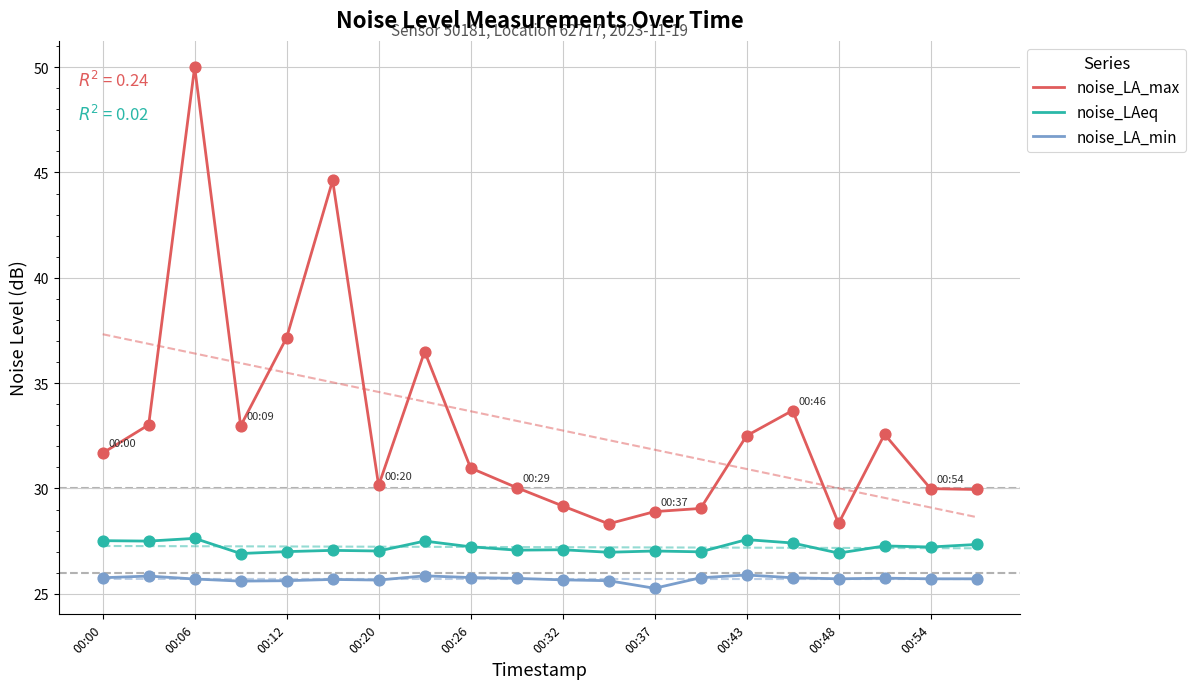

True or false: noise_LA_max and noise_LAeq intersect in this chart.

False